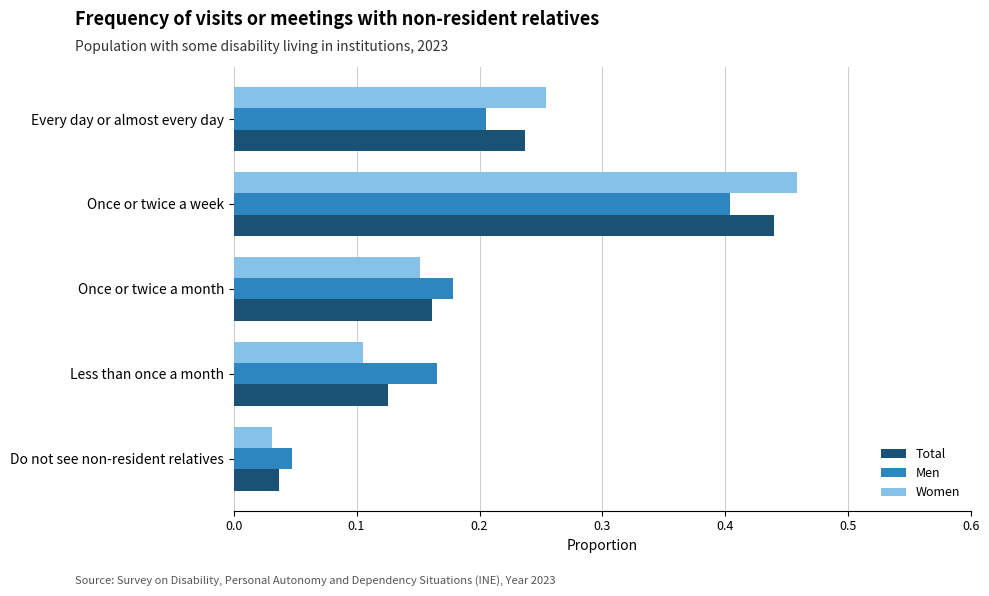

Count the Men values in the range 0 to 1.

5